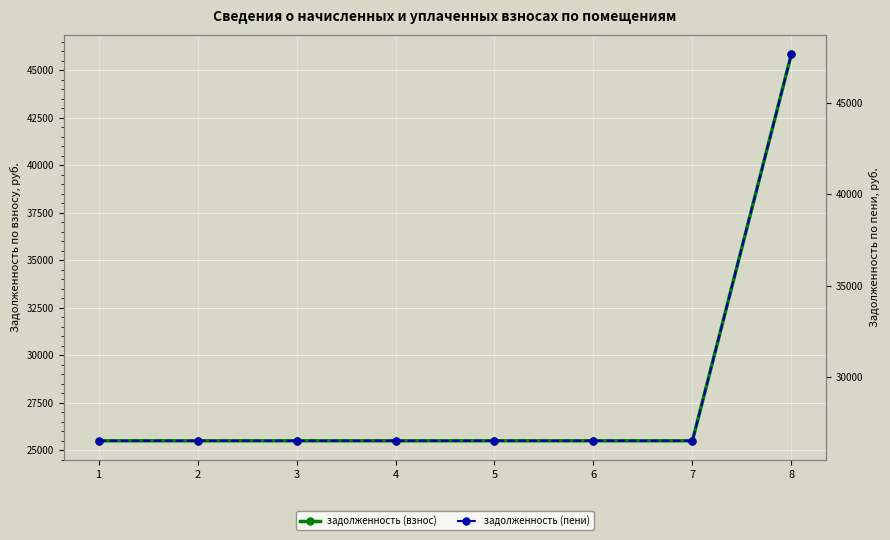

True or false: задолженность (пени) and задолженность (взнос) intersect in this chart.

False